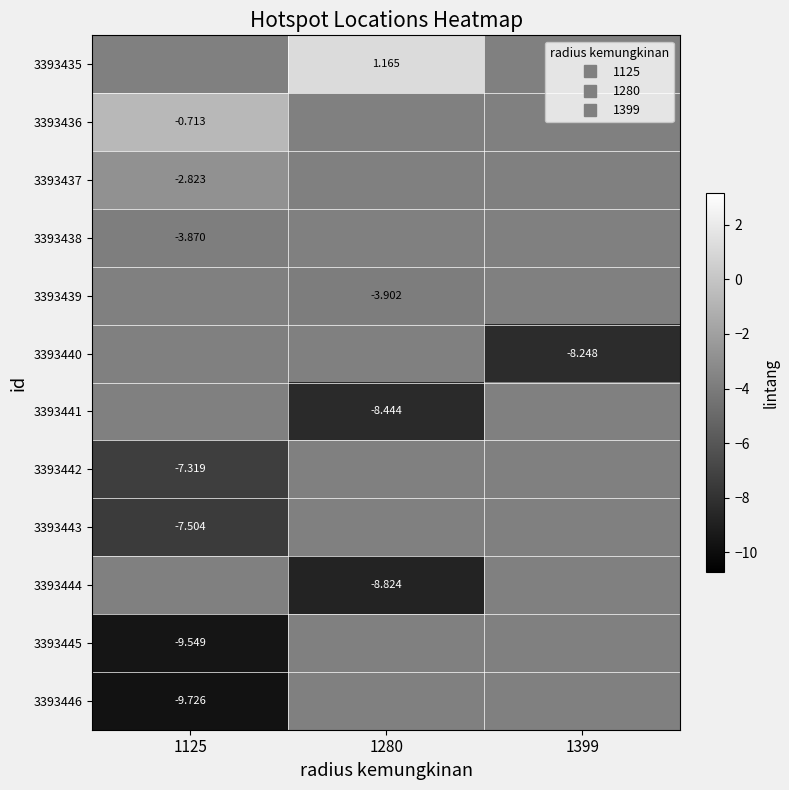

What is the minimum value shown in the chart?

-9.7